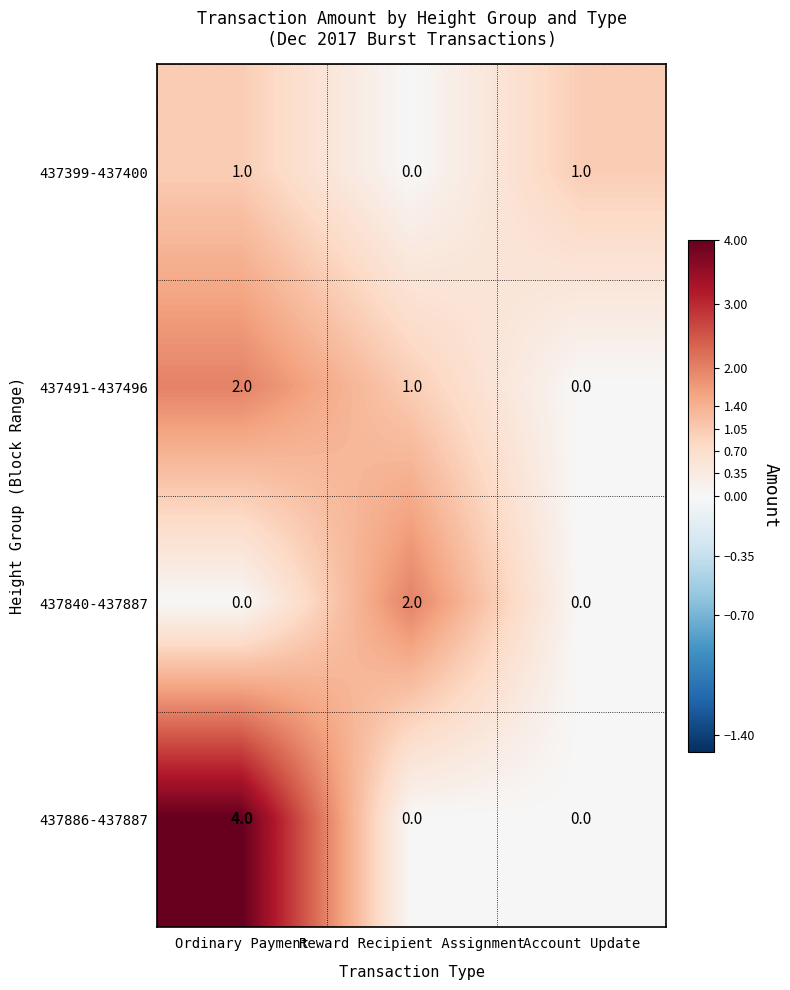

True or false: 437840-437887 has a value of 2 at Reward Recipient Assignment.

True